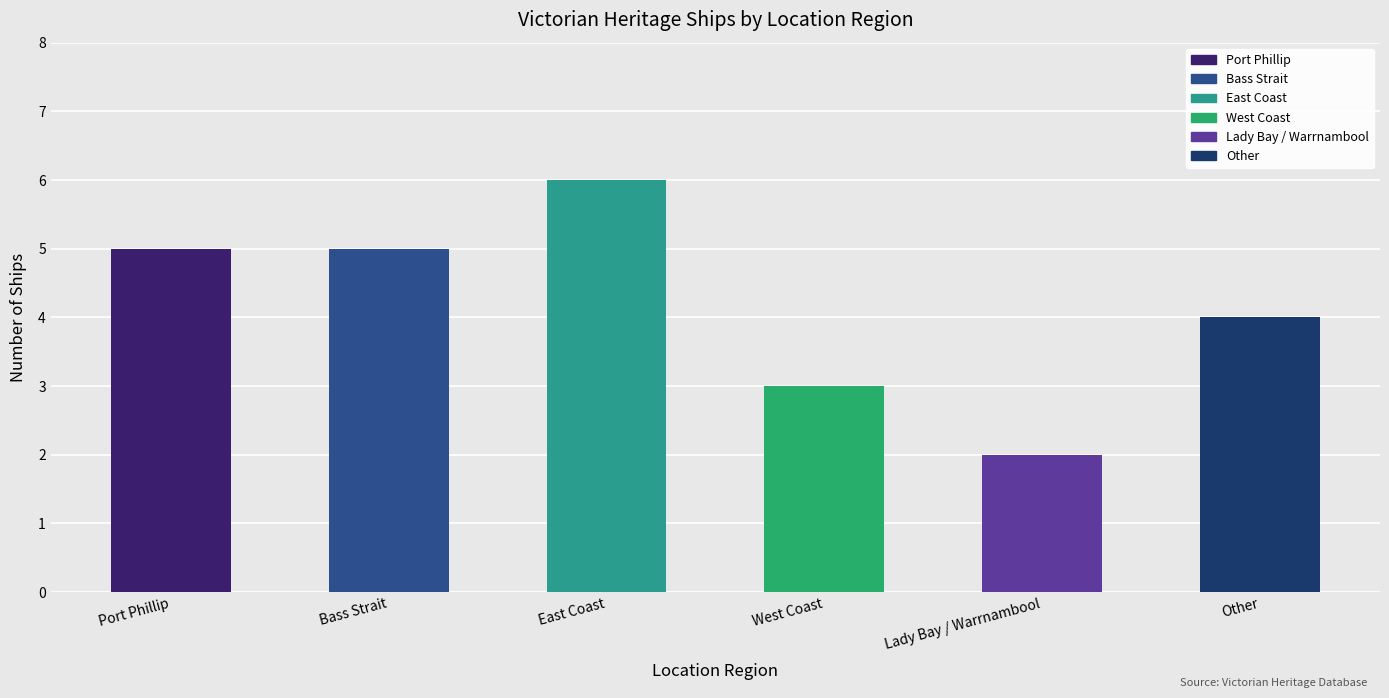

What is the label of the 3rd bar from the right?

West Coast